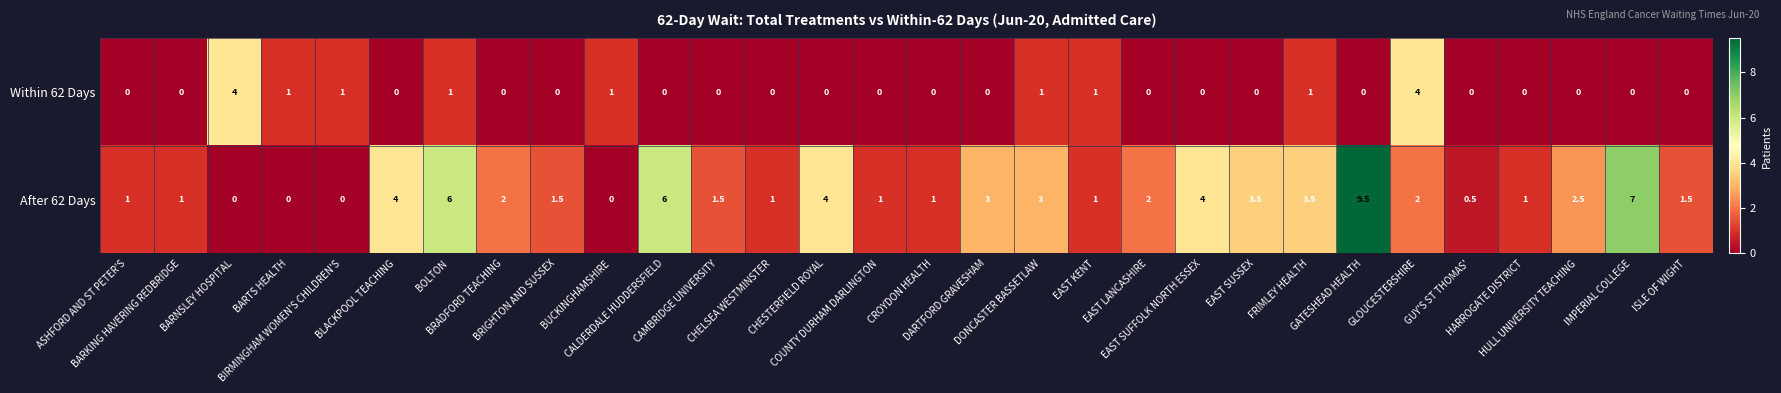

List the series in order of their peak value, lowest first.

Within 62 Days, After 62 Days